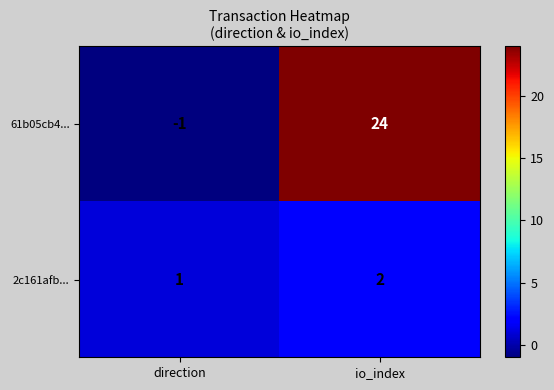

What is the difference between the 61b05cb4... values at direction and io_index?

25